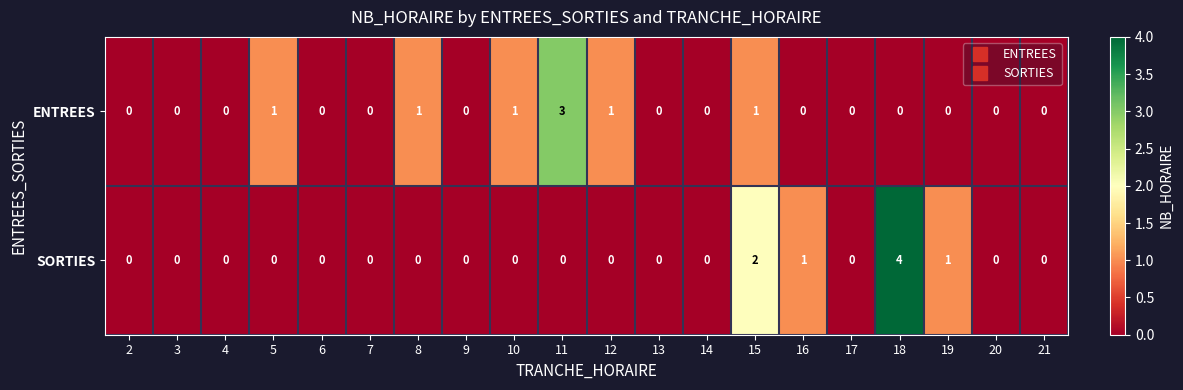

At which label is SORTIES closest to 2?

15